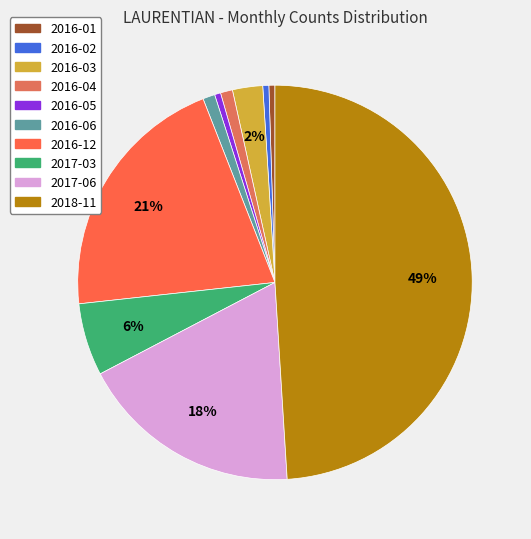

To the nearest percent, what portion does 2017-06 represent?

18%